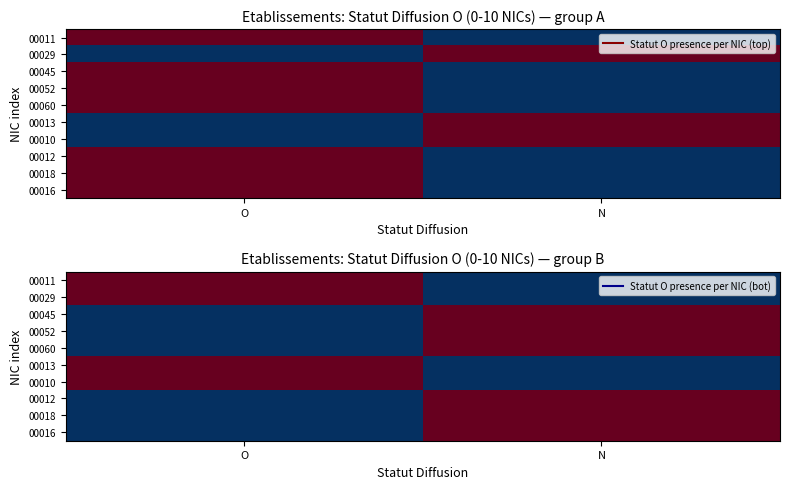

At how many categories does at least one series exceed 0?

2